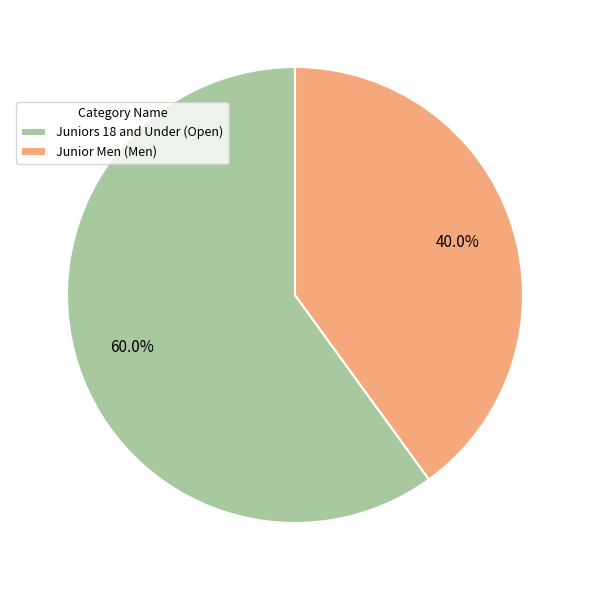

What percentage is the Junior Men (Men) slice, to the nearest percent?

40%